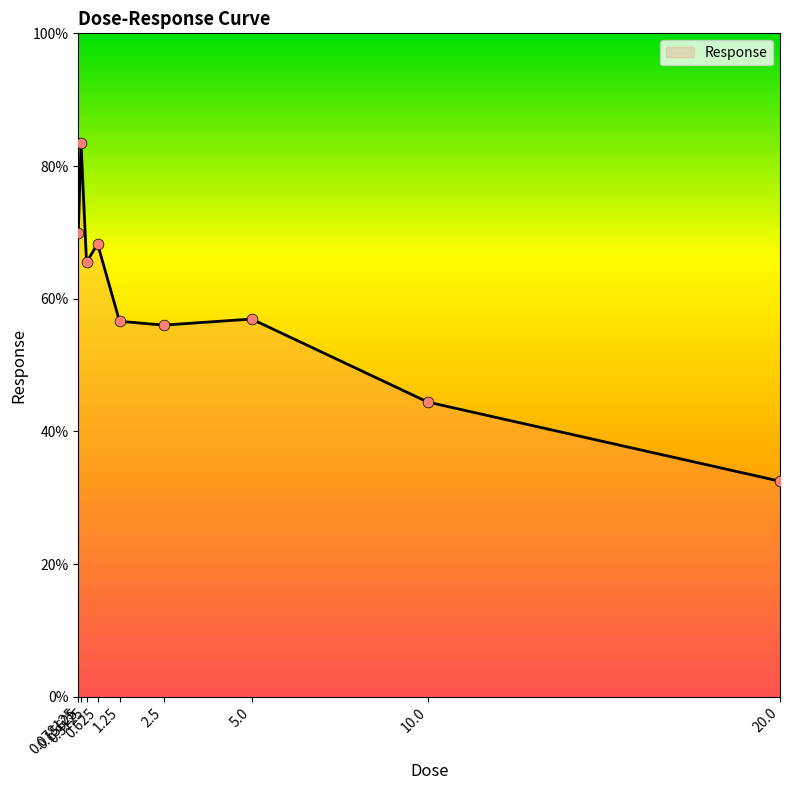

What is the change in value from 0.078125 to 2.5?

-13.9